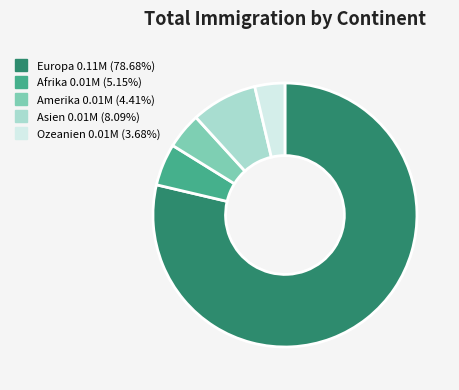

Approximately how many times larger is the value at Europa compared to Ozeanien?

21.4